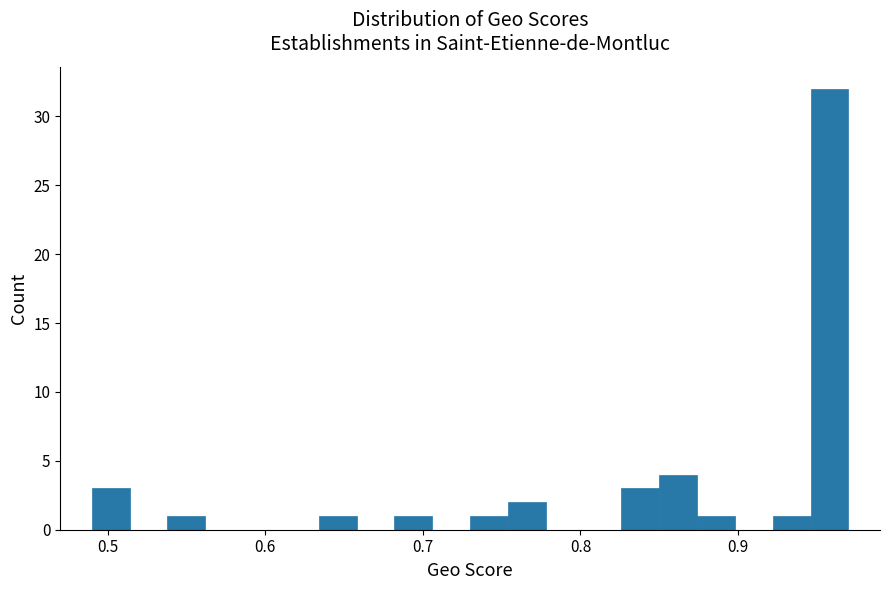

Around what value on the x-axis is the tallest bar? Give the approximate position of its centre, as read against the axis.

0.96